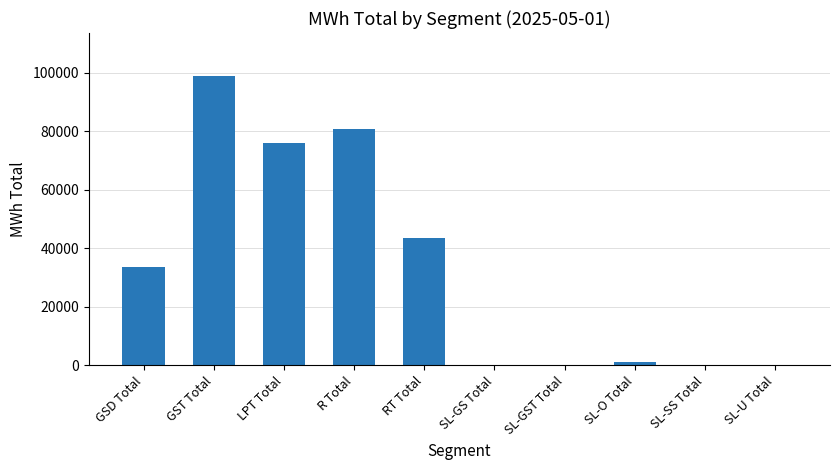

What is the sum of all values?

334611.6